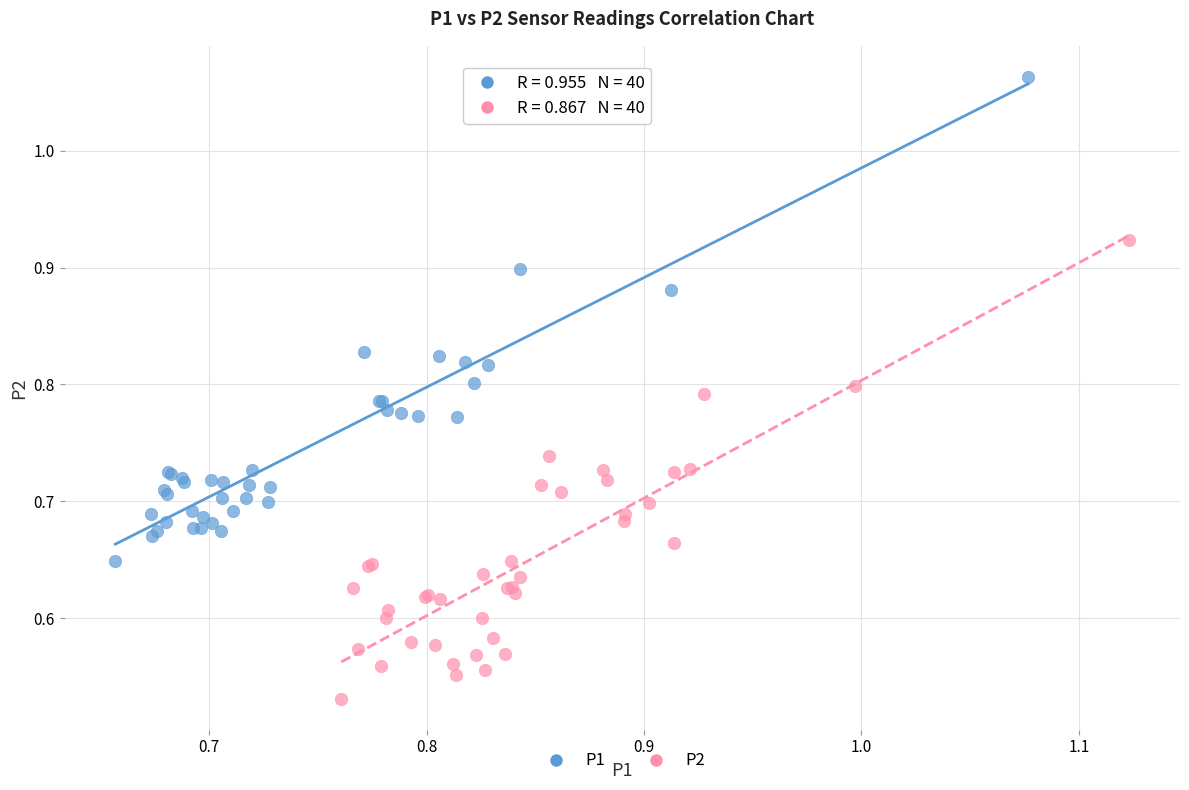

What are all the series names shown in the legend?

P1, P2